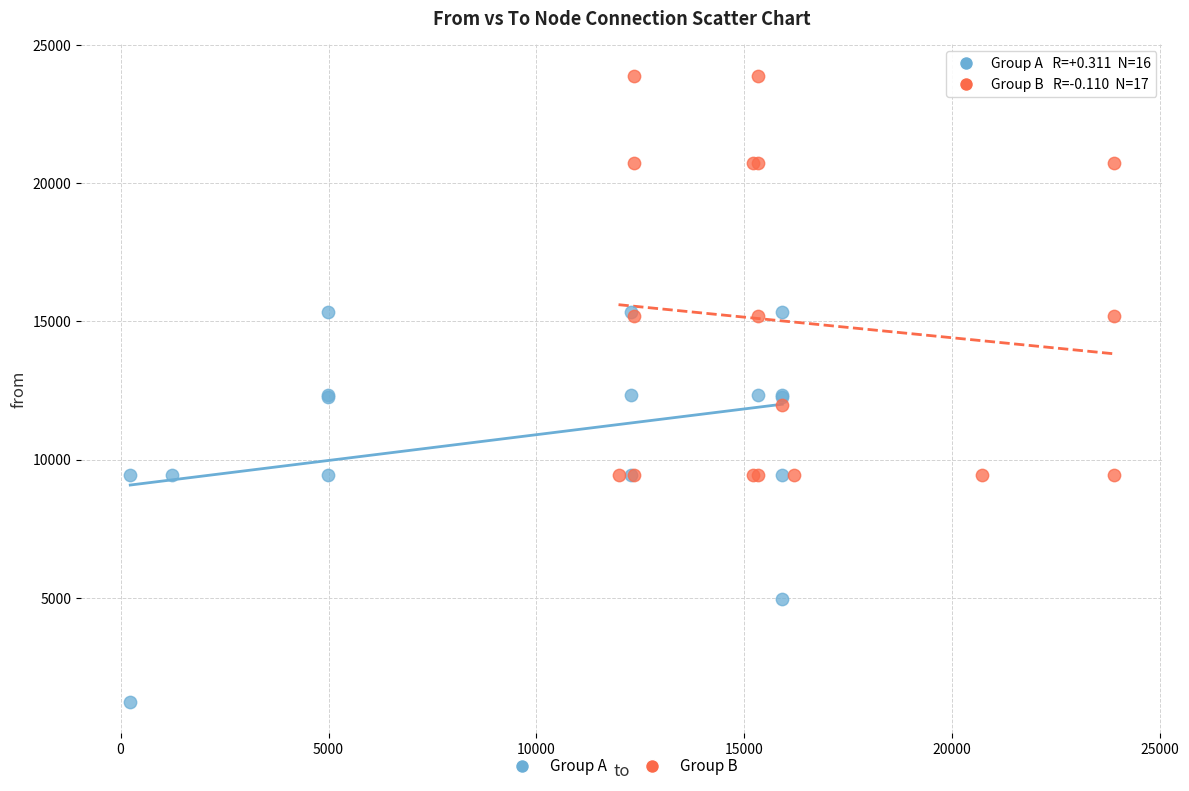

Which series has the widest spread of Y values?

Group B